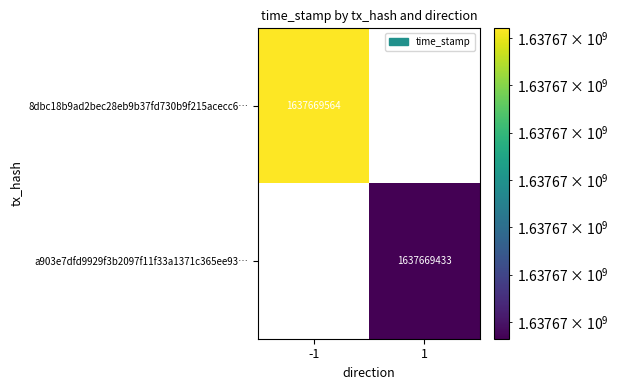

Reading left to right, list all the values displayed in this chart.

8dbc18b9ad2bec28eb9b37fd730b9f215acecc6: 1637669564	0
a903e7dfd9929f3b2097f11f33a1371c365ee93: 0	1637669433